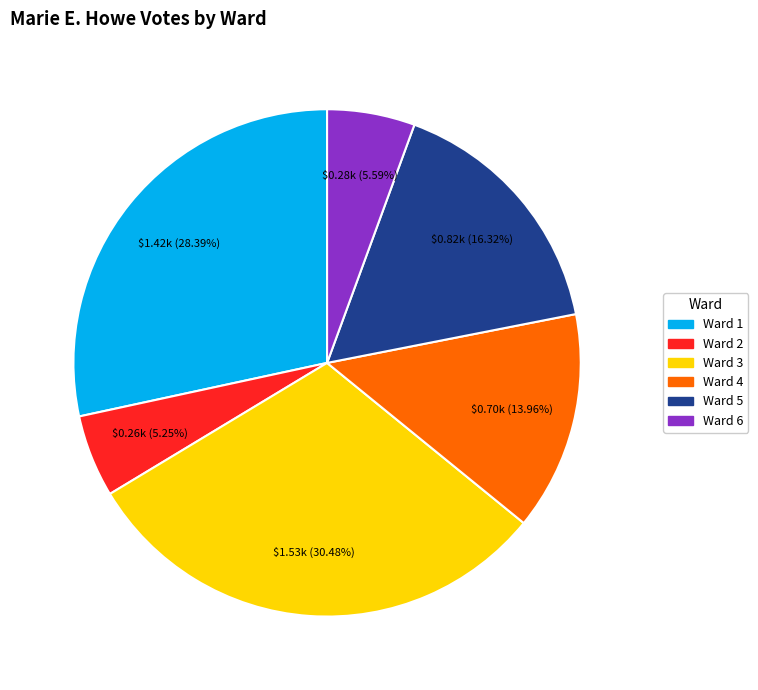

What percentage is the Ward 1 slice, to the nearest percent?

28%